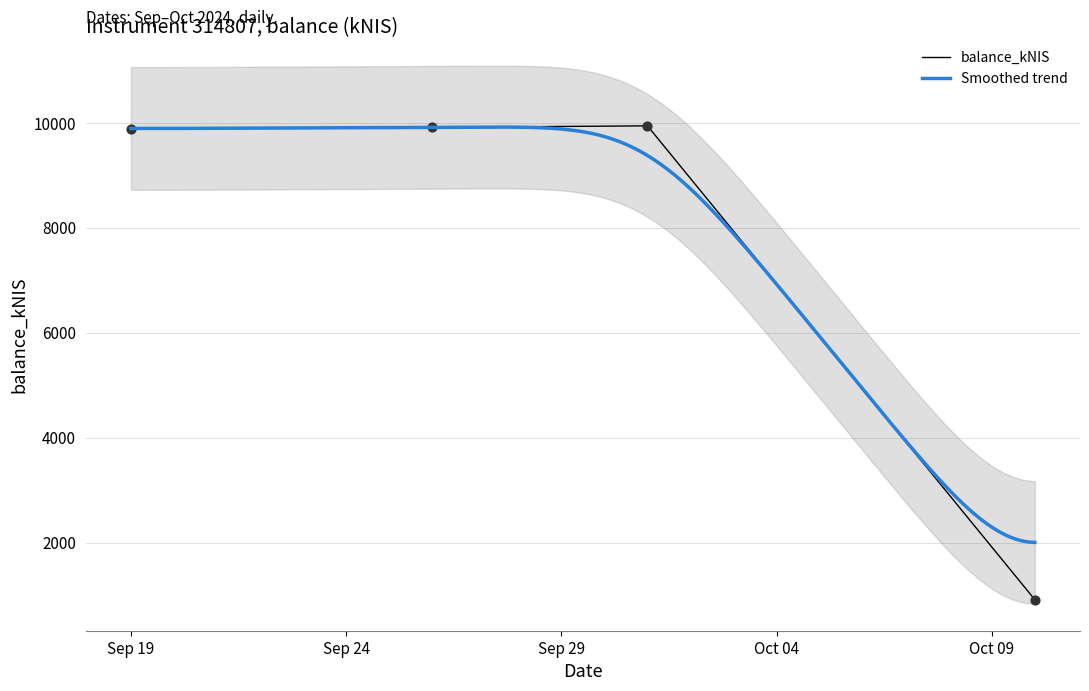

What is the change in value from 2024-09-26 to 2024-10-10?

-9005.4